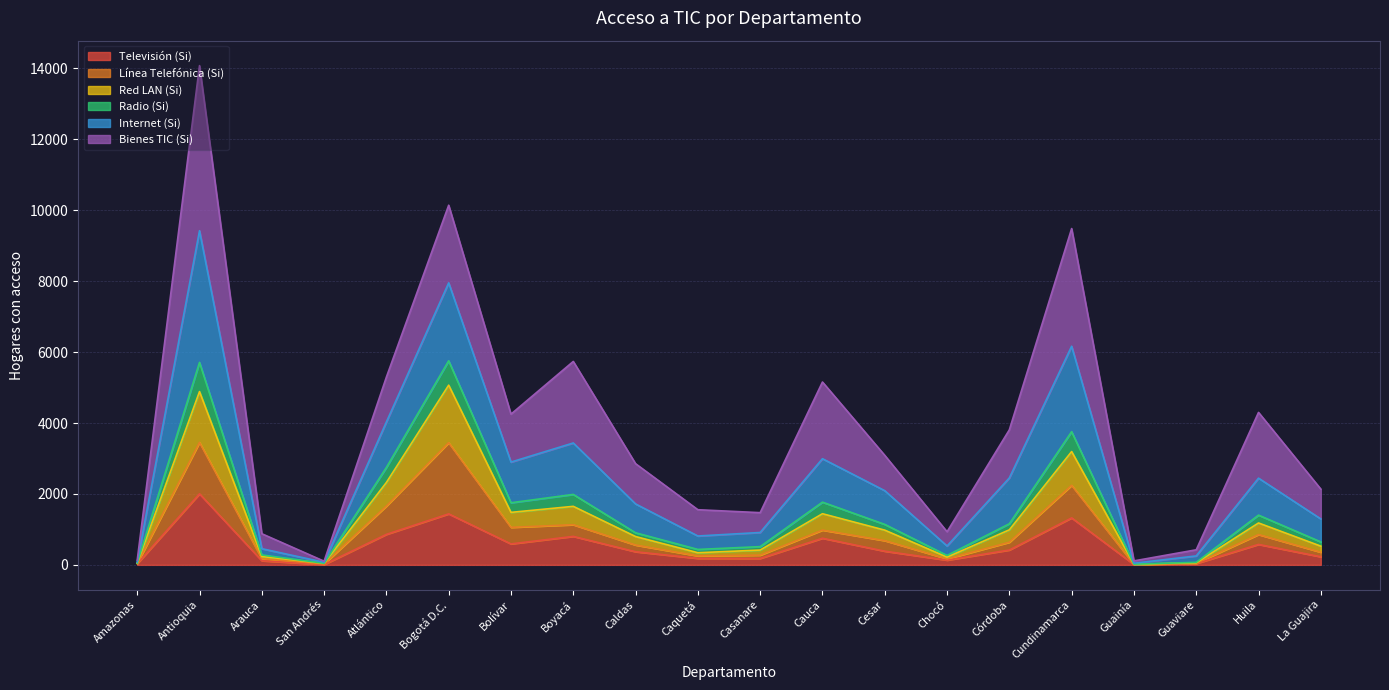

What are all the series names shown in the legend?

Televisión (Si), Línea Telefónica (Si), Red LAN (Si), Radio (Si), Internet (Si), Bienes TIC (Si)